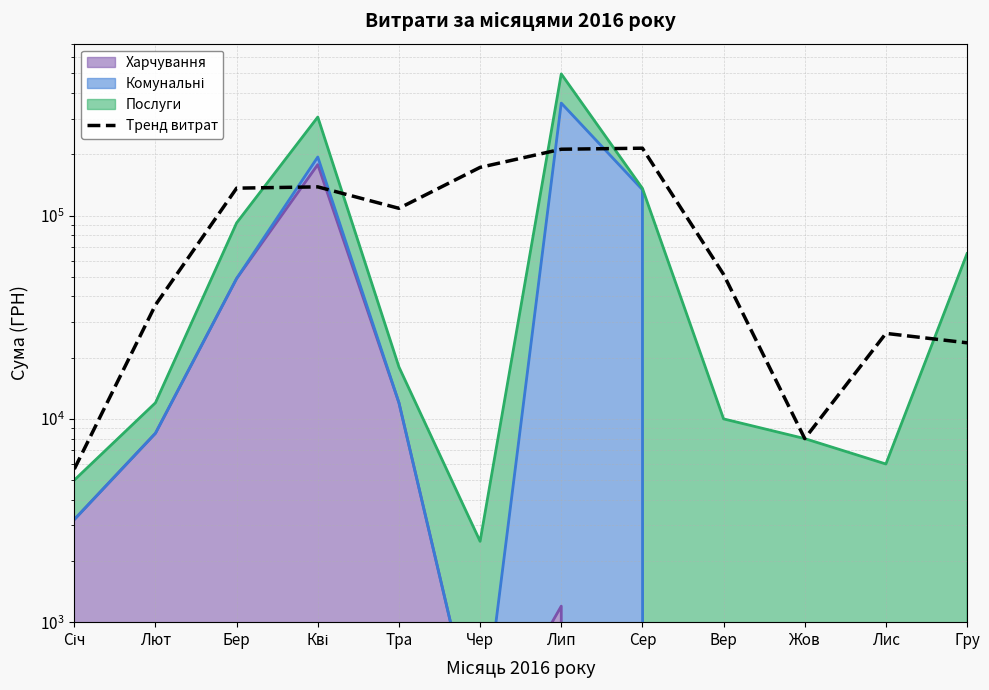

Reading left to right, list all the values displayed in this chart.

5666.7	36333.3	136333.3	138333.3	108500.0	172500.0	211833.3	214333.3	51333.3	8000.0	26333.3	23666.7